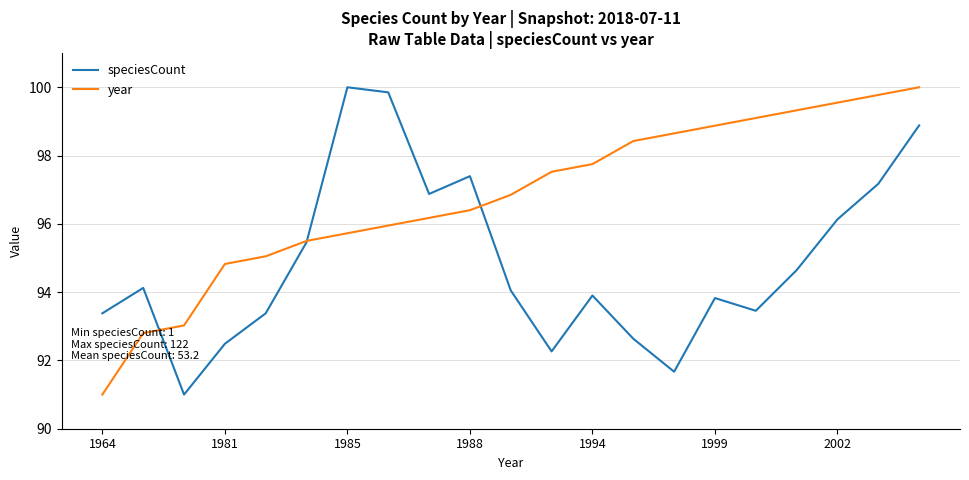

Which series has the largest total across all categories?

year